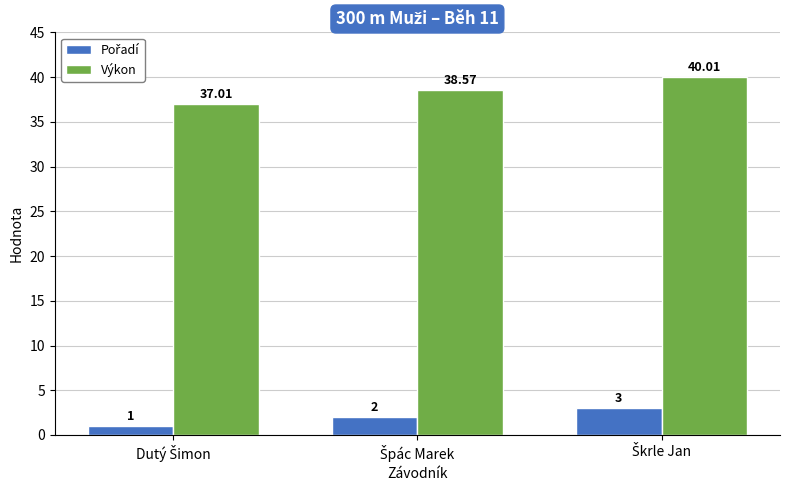

Which series has the largest total across all categories?

Výkon